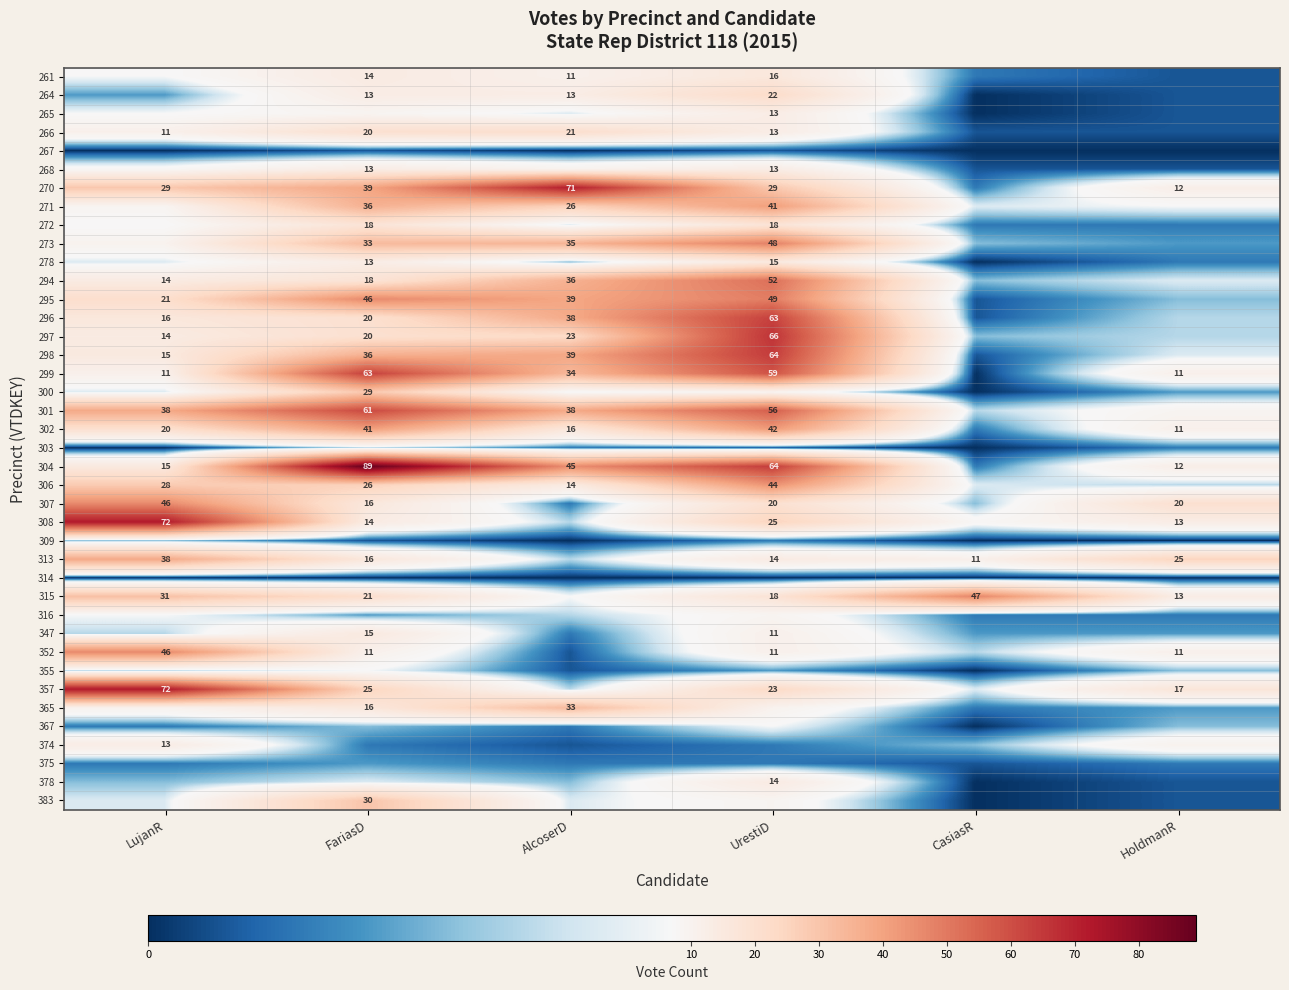

Is the value of 301 at AlcoserD greater than the value of 278 at UrestiD?

Yes